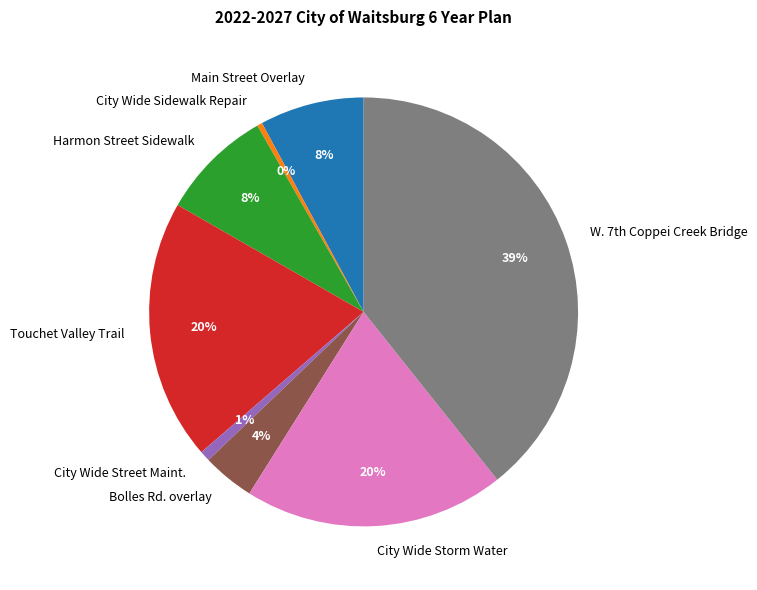

Does City Wide Storm Water account for over 50% of the chart?

No